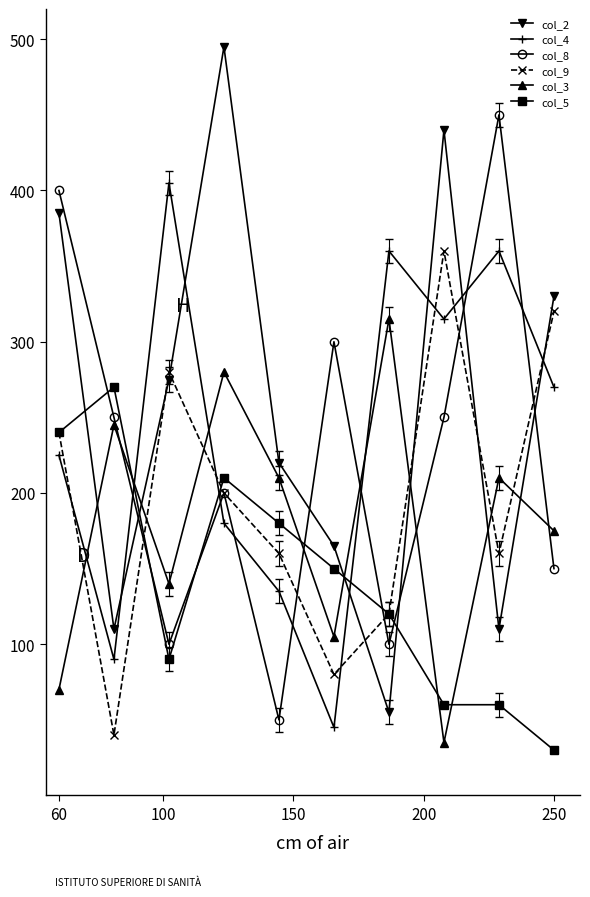

Which series ends up on top after the final intersection of col_2 and col_3?

col_2